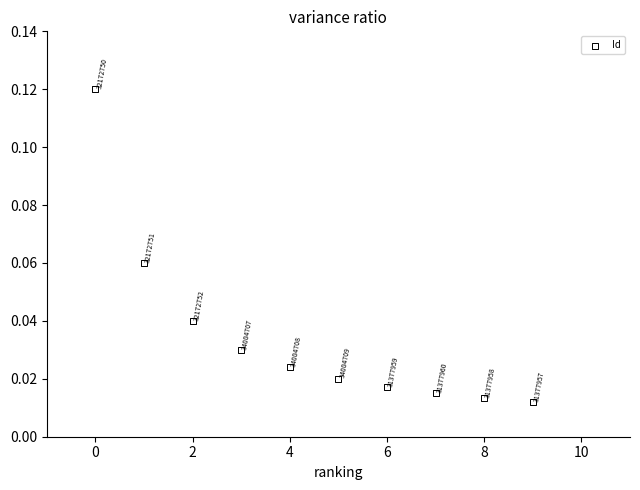

How many data points are displayed?

10